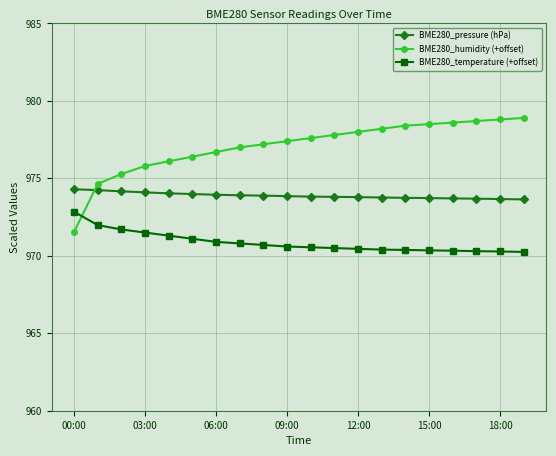

Which series has the widest spread of values?

BME280_humidity (+offset)